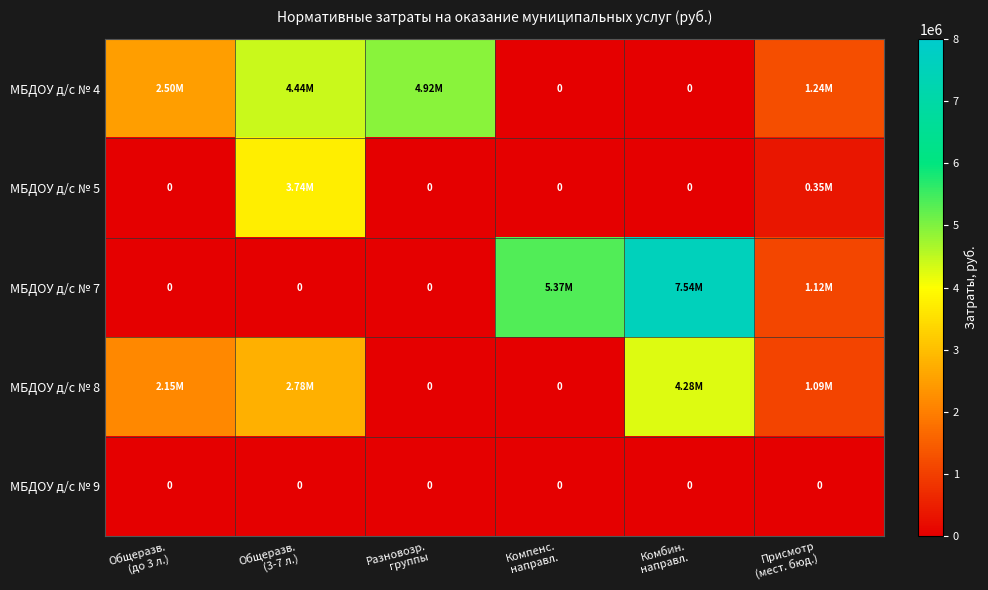

List the series in order of their peak value, highest first.

МБДОУ д/с № 7, МБДОУ д/с № 4, МБДОУ д/с № 8, МБДОУ д/с № 5, МБДОУ д/с № 9